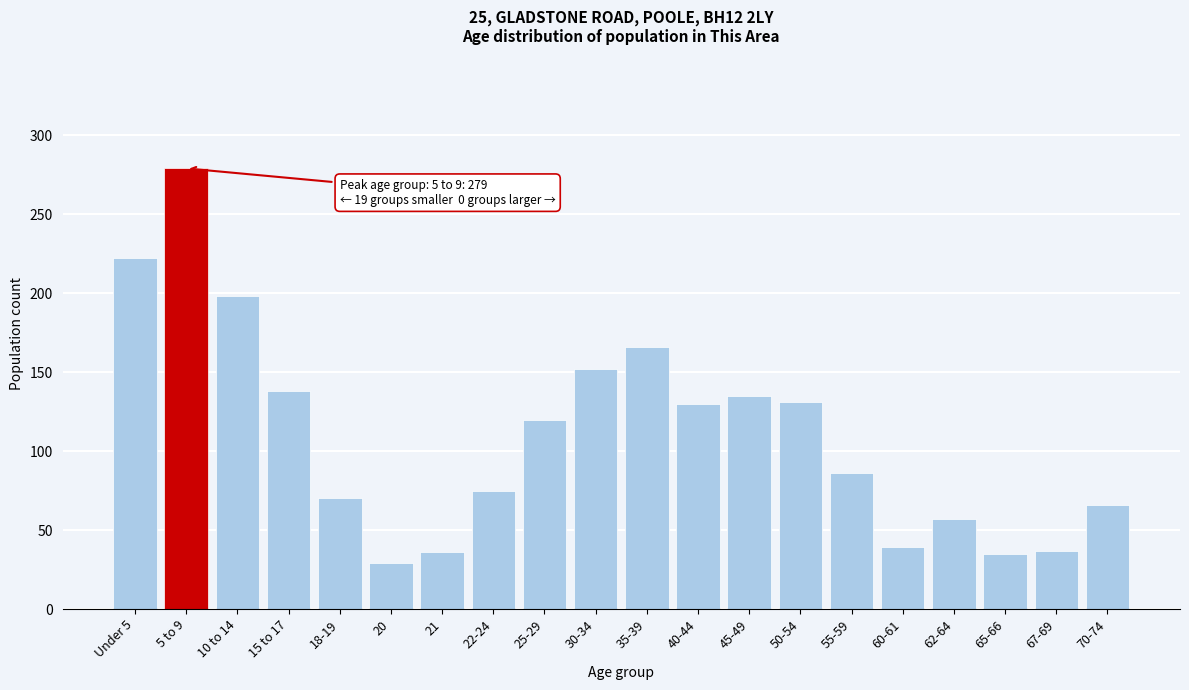

The chart shows a value of 51 at 65-66. True or false?

False